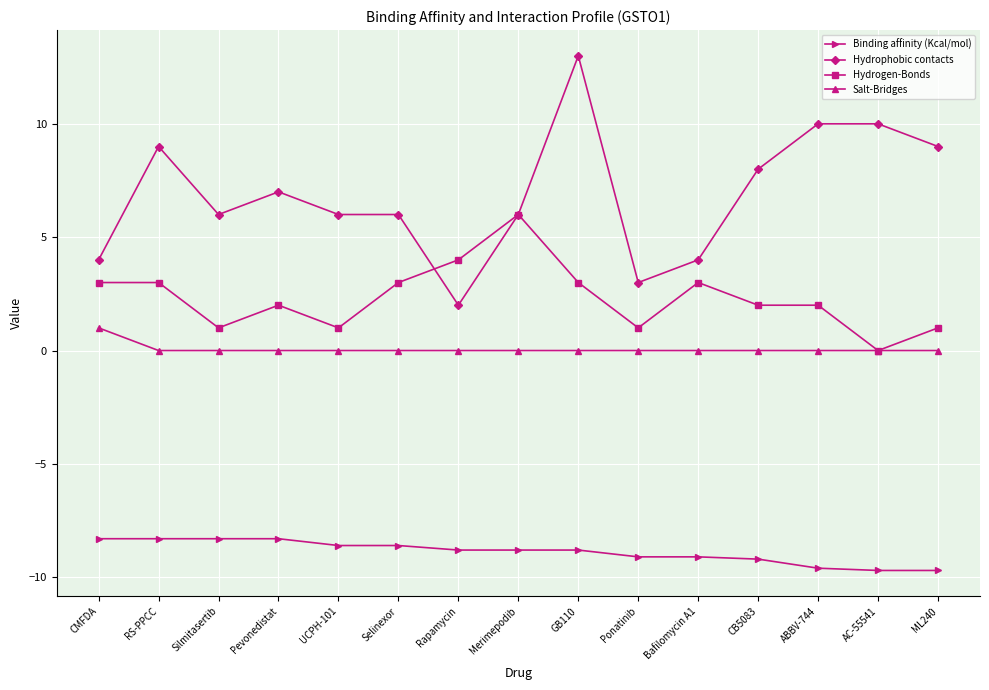

Which category has the highest value in the Hydrophobic contacts series?

GB110